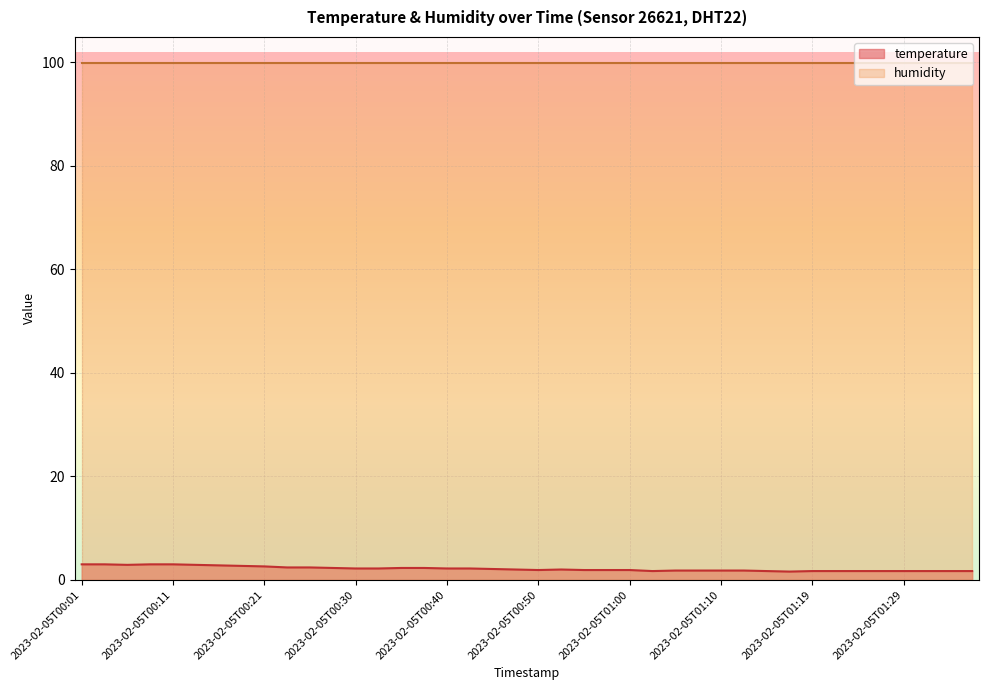

How many lines are shown in the chart?

2